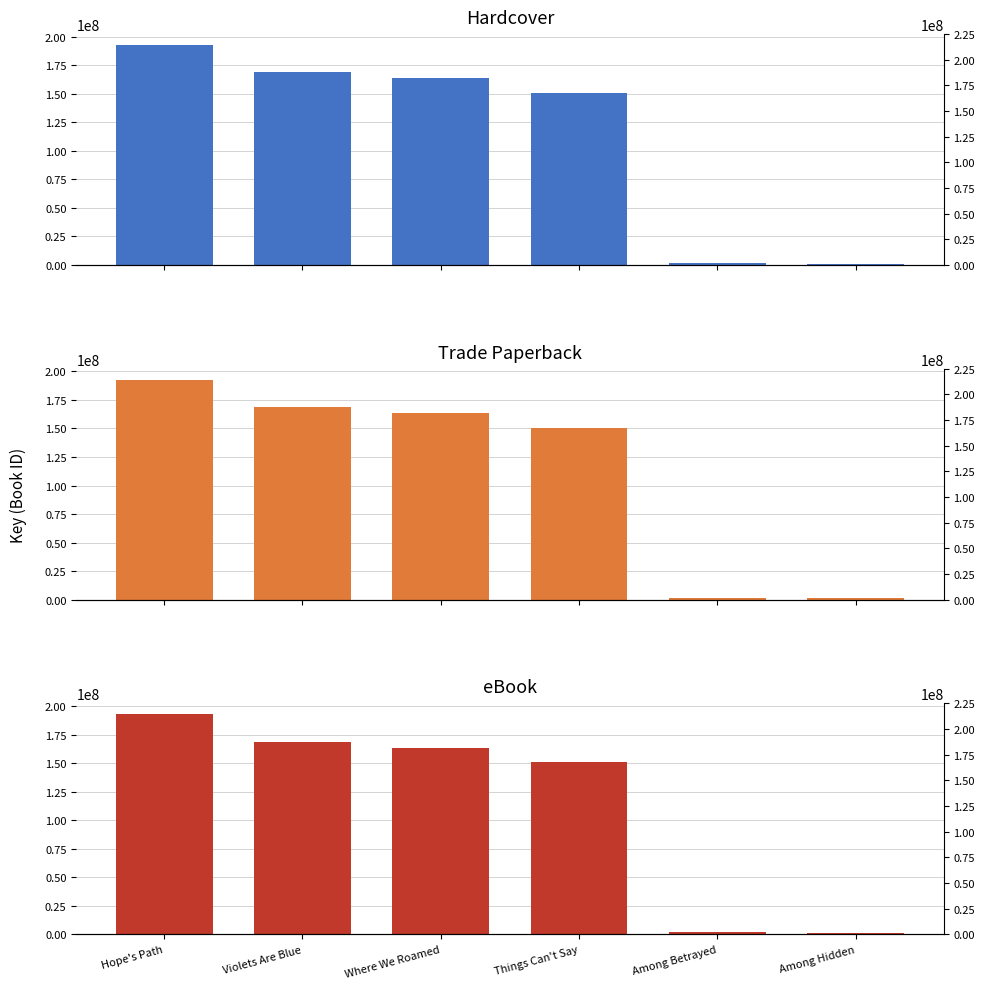

Which category has the lowest value in the Hardcover series?

Among Hidden